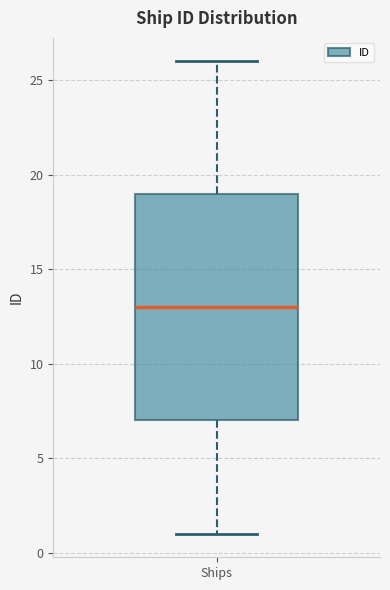

Transcribe this box plot: give where the median line is, the range the box spans, and where the two whiskers end, as read against the y-axis. The values are not printed on the chart, so give them approximately, as read against the axis.

median 13, box 7 to 19, whiskers 1 to 26